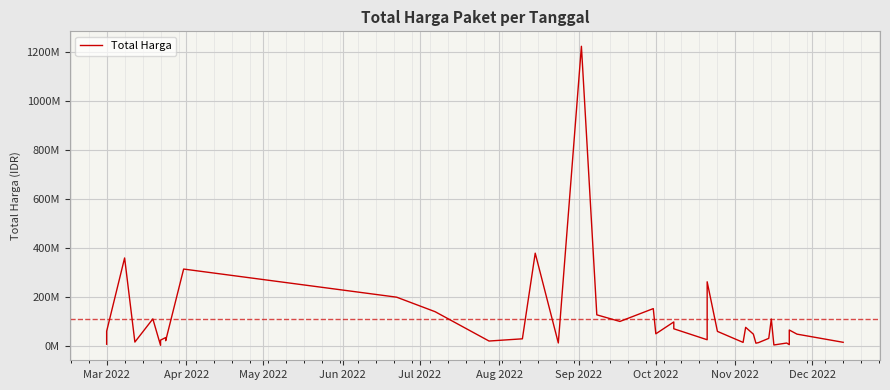

How many data points are less than 48140000?

19